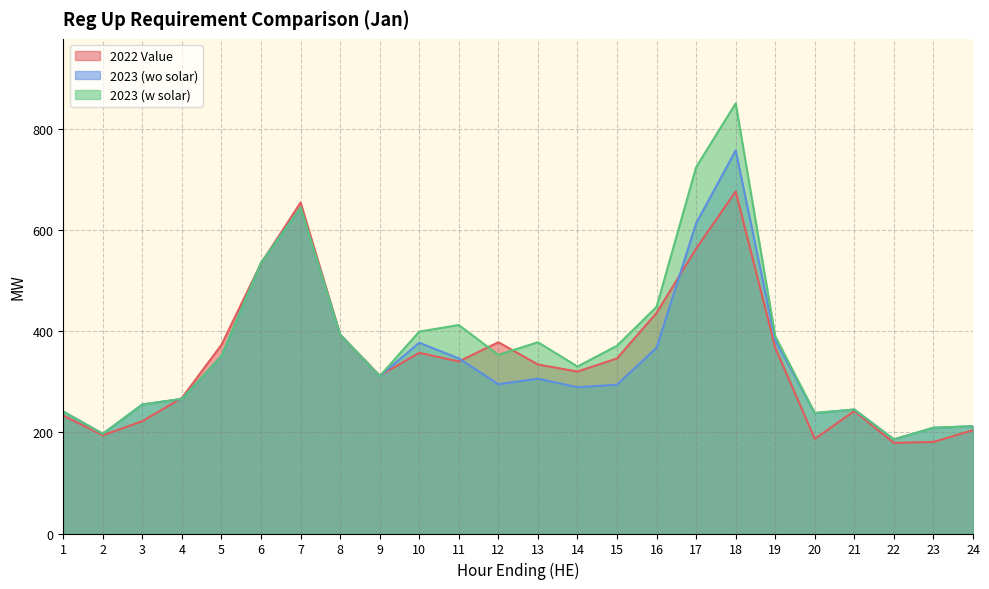

What is the maximum value shown in the chart?

850